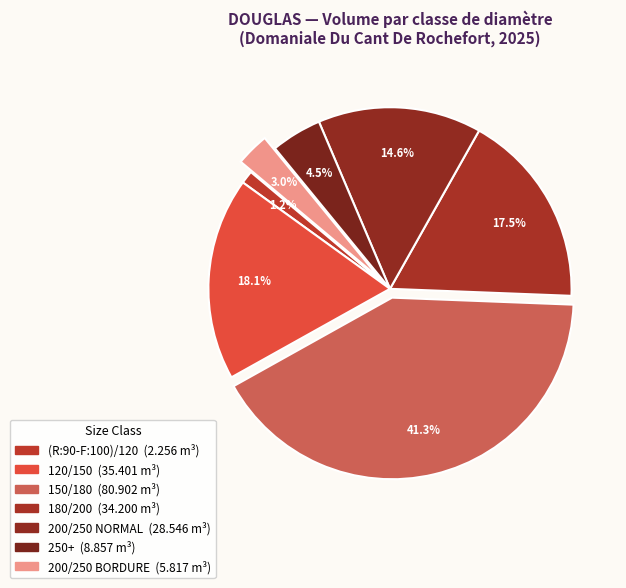

Does 120/150 account for over 50% of the chart?

No